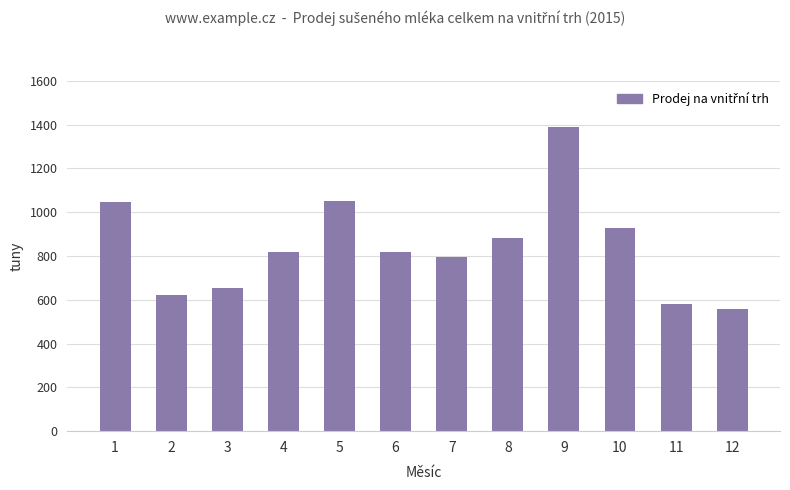

What is the change in value from 6 to 11?

-238.6